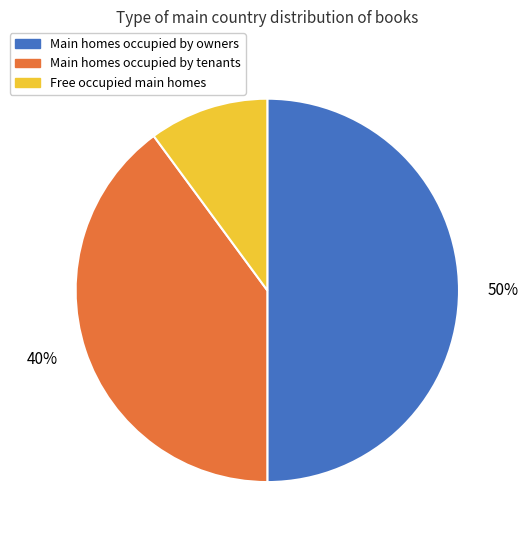

How many slices are in this pie chart?

3